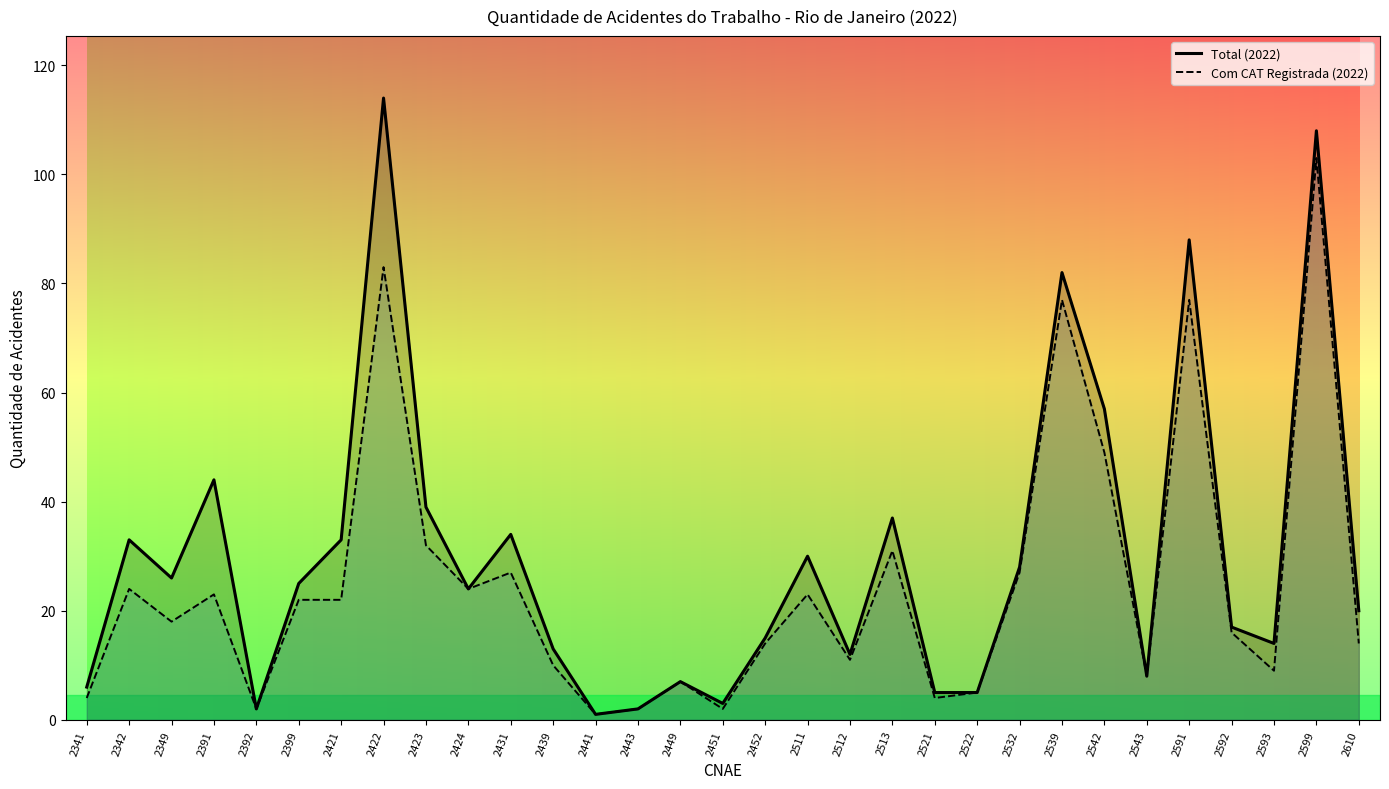

What is the average value of the Com CAT Registrada (2022) series?

25